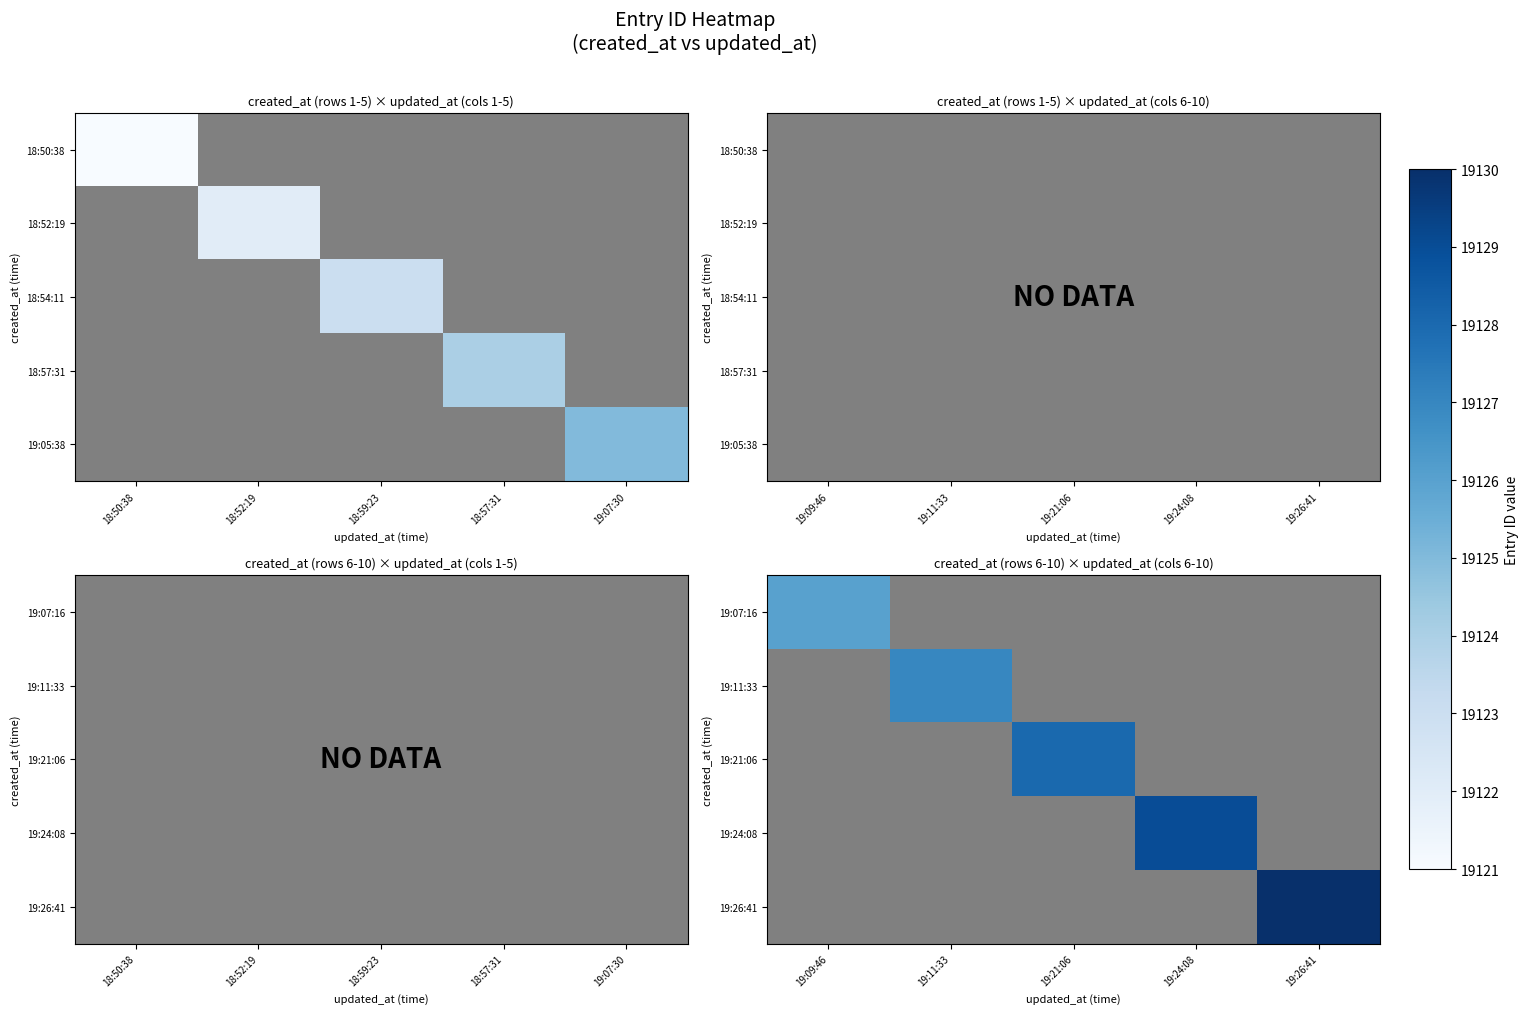

Count the number of categories in the chart.

5